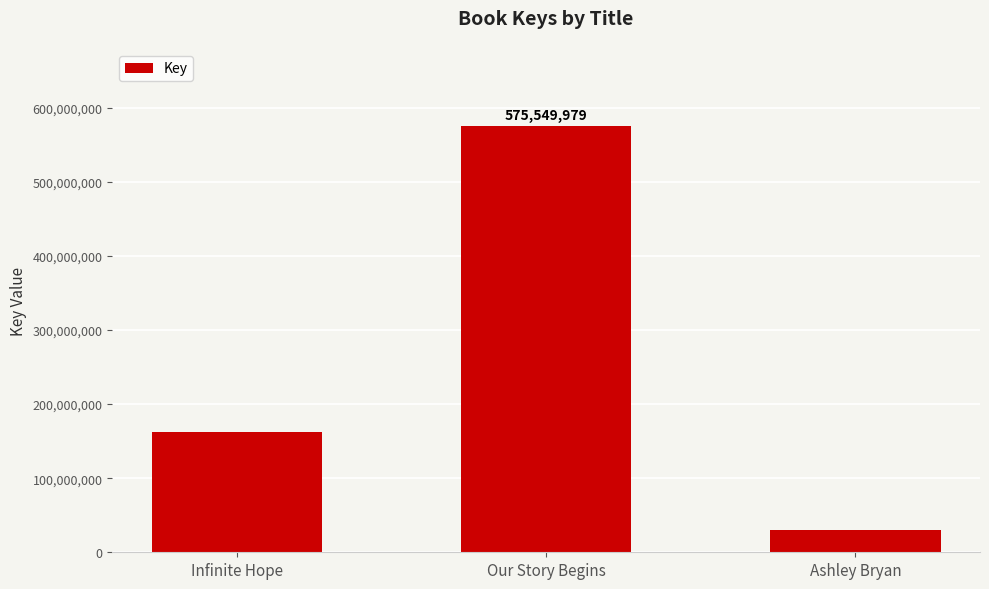

Reading left to right, transcribe all the data shown in this chart.

162433911	575549979	30424431